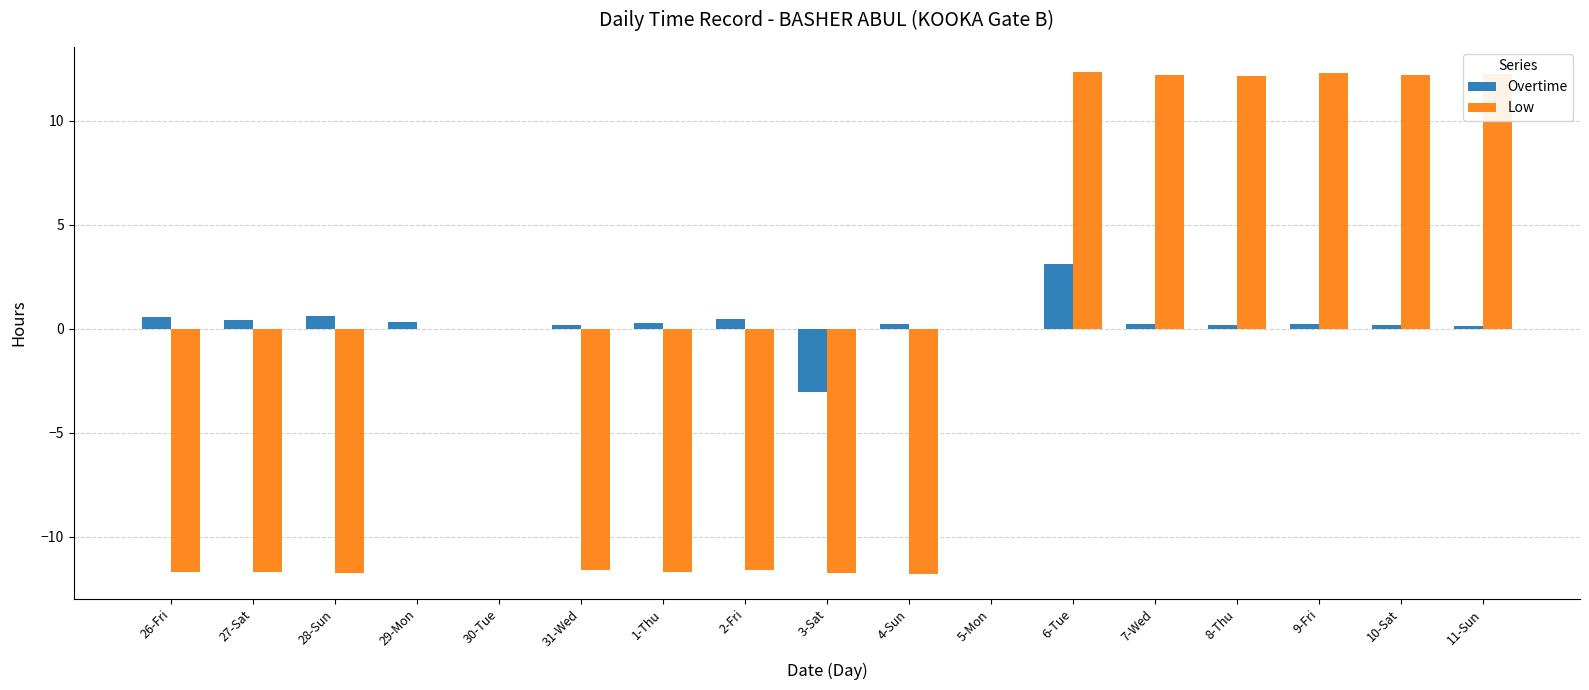

Is the value of Overtime at 29-Mon greater than the value of Low at 4-Sun?

Yes